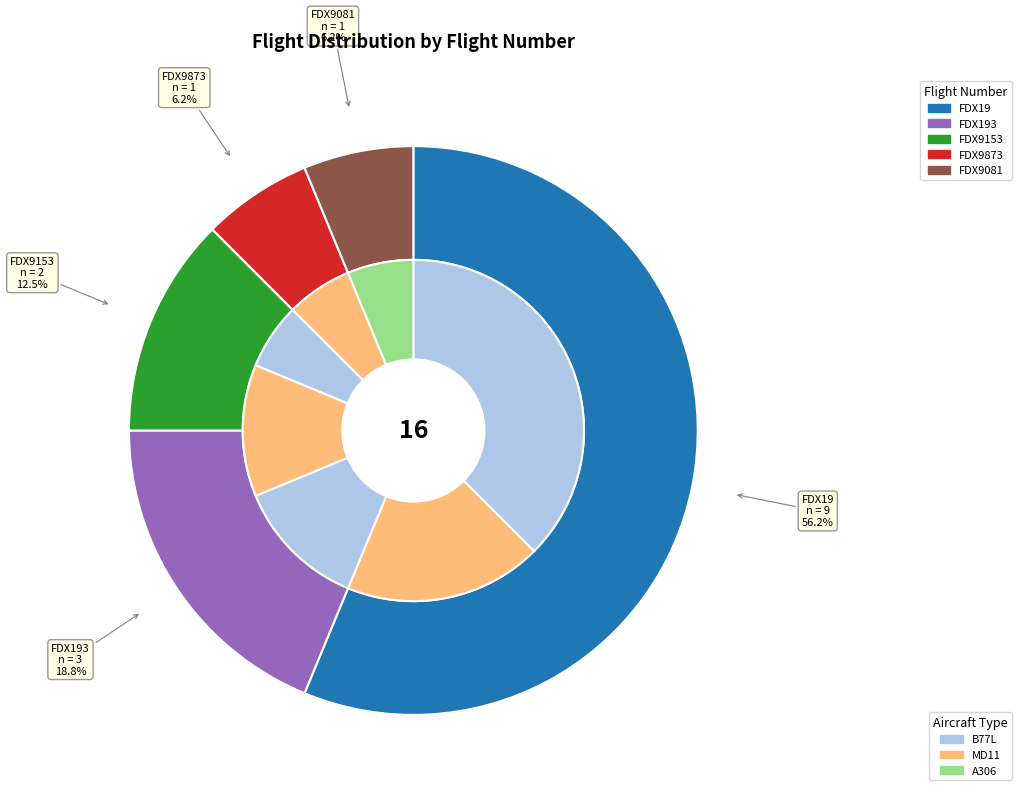

Does any single category account for the majority?

Yes